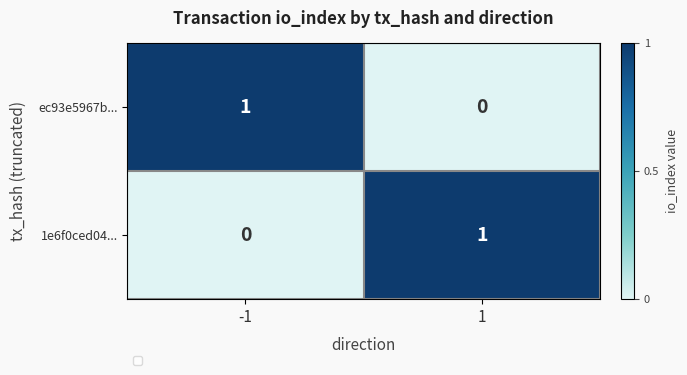

Is the value of ec93e5967b... at 1 greater than the value of 1e6f0ced04... at 1?

No